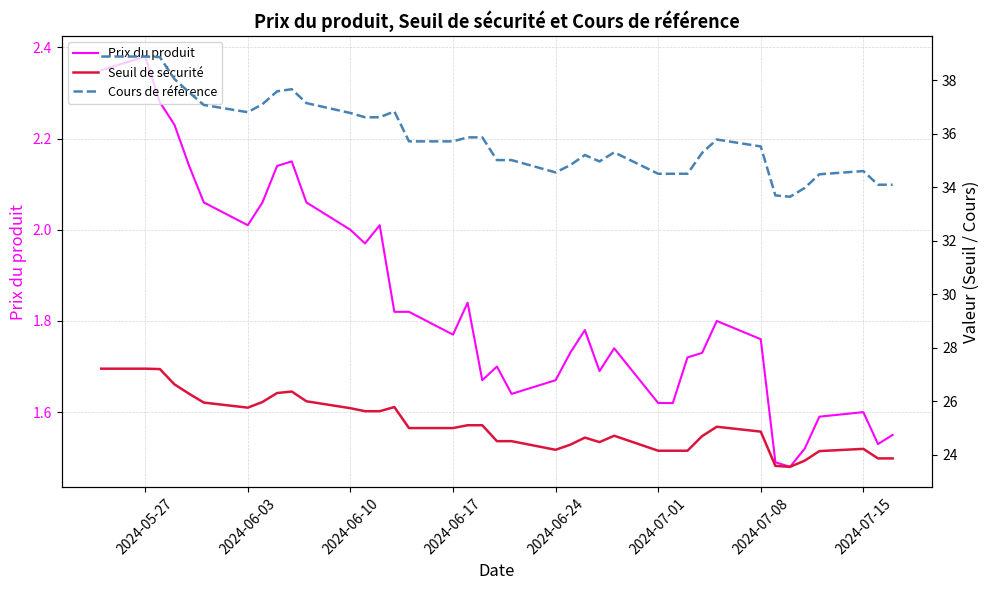

What is the highest value of the Seuil de sécurité series?

27.2